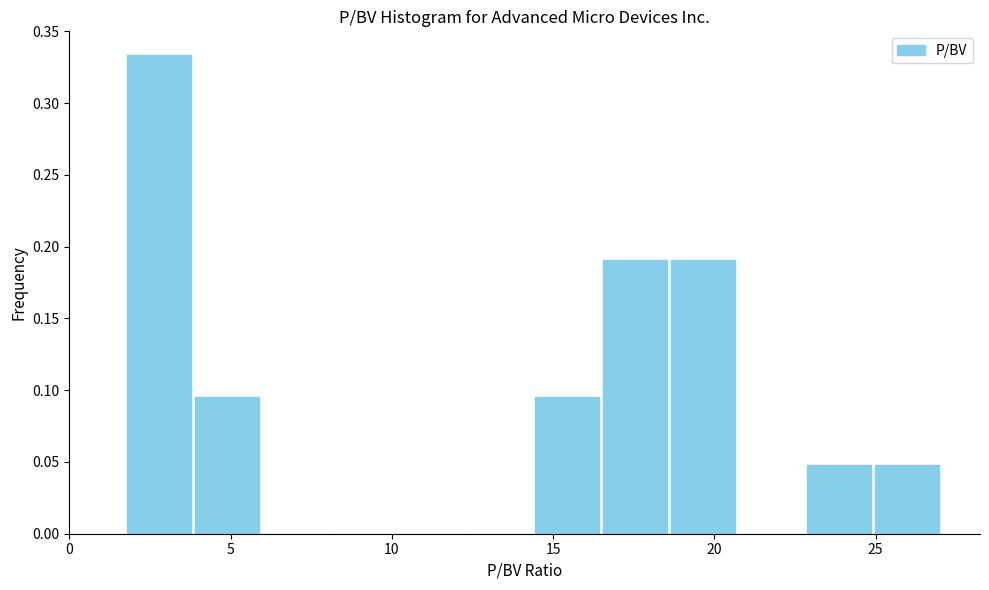

Reading left to right, transcribe this chart: for each bar, give the range it covers on the x-axis and its height. Neither the bar edges nor the heights are printed on the chart, so give them approximately, as read against the axes.

1.5 to 4.0: 0.335
4.0 to 6.0: 0.095
6.0 to 8.0: 0
8.0 to 10.0: 0
10.0 to 12.5: 0
12.5 to 14.5: 0
14.5 to 16.5: 0.095
16.5 to 18.5: 0.190
18.5 to 20.5: 0.190
20.5 to 23.0: 0
23.0 to 25.0: 0.050
25.0 to 27.0: 0.050